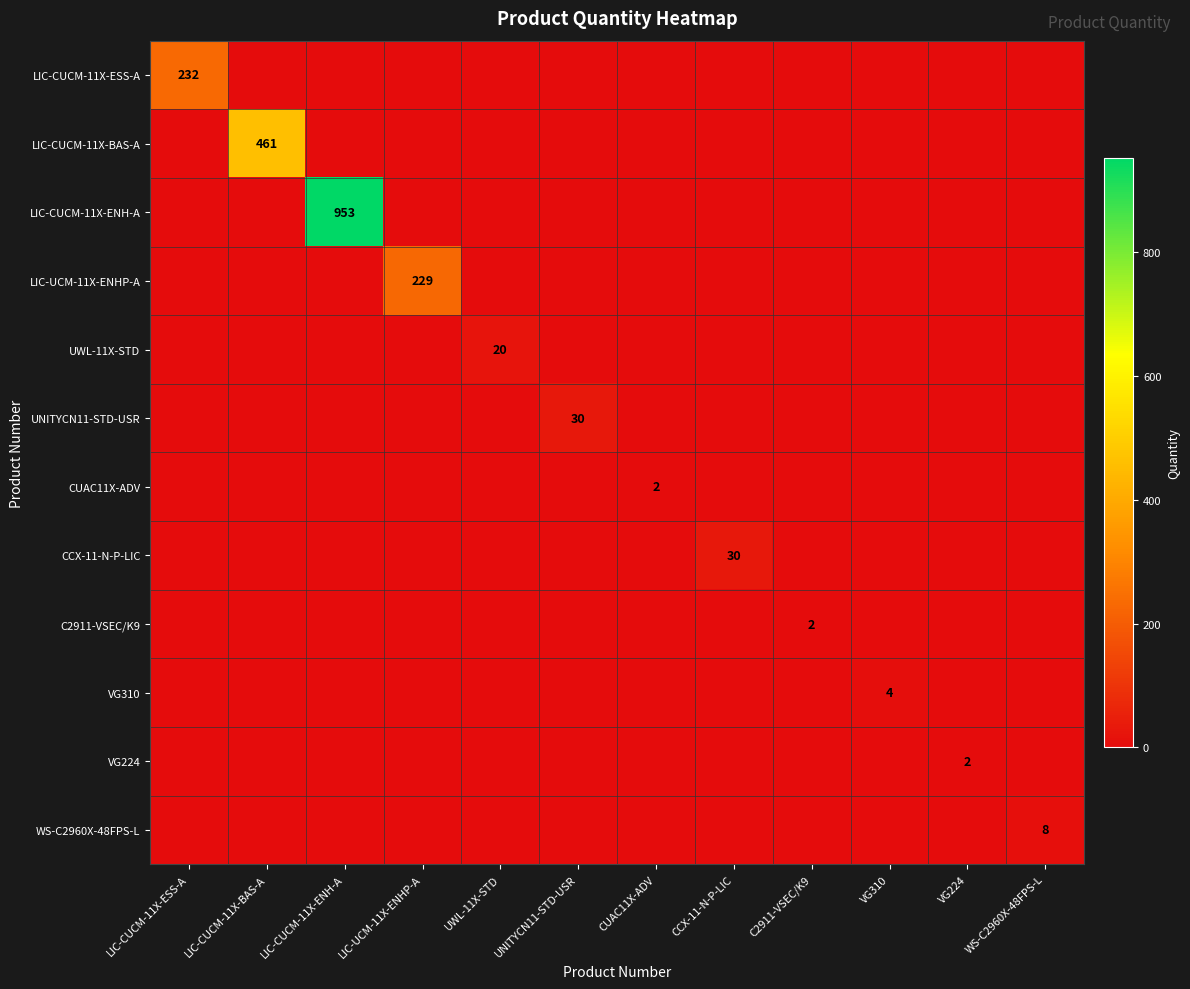

What is the spread (max minus min) of values at UNITYCN11-STD-USR?

30